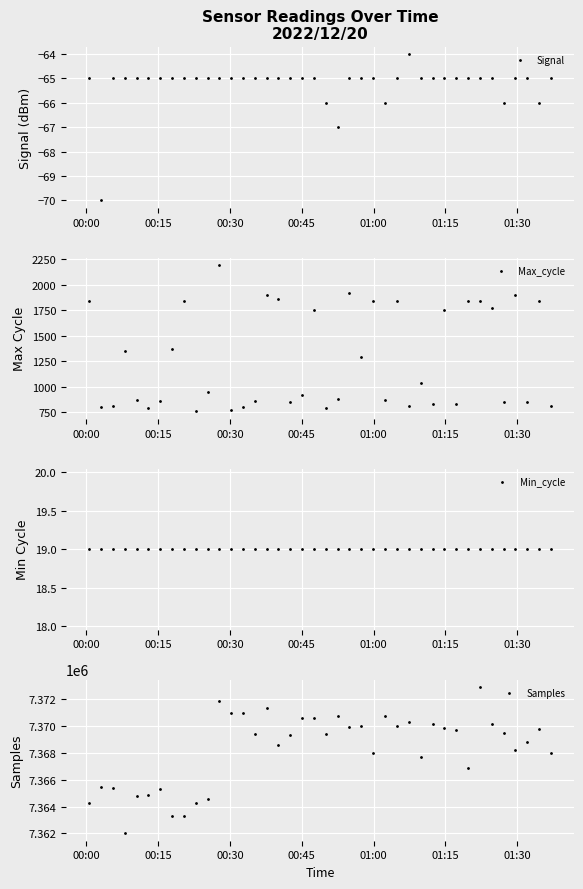

What is the lowest value of the Signal series?

-70